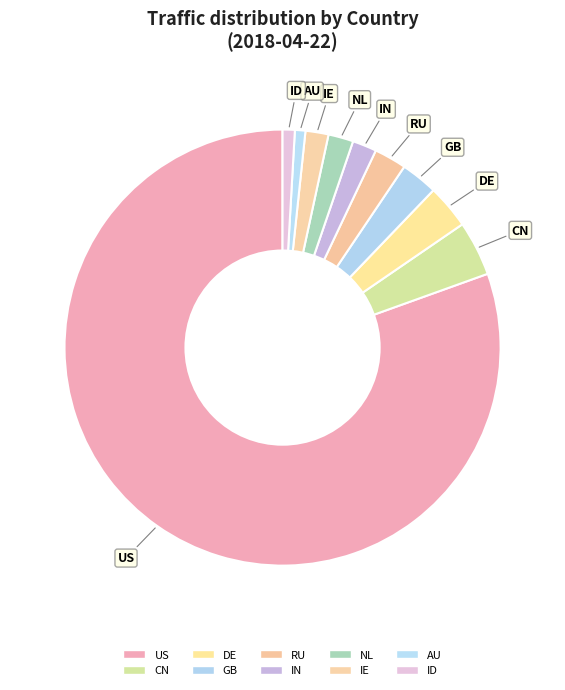

Between ID and NL, which is larger?

NL